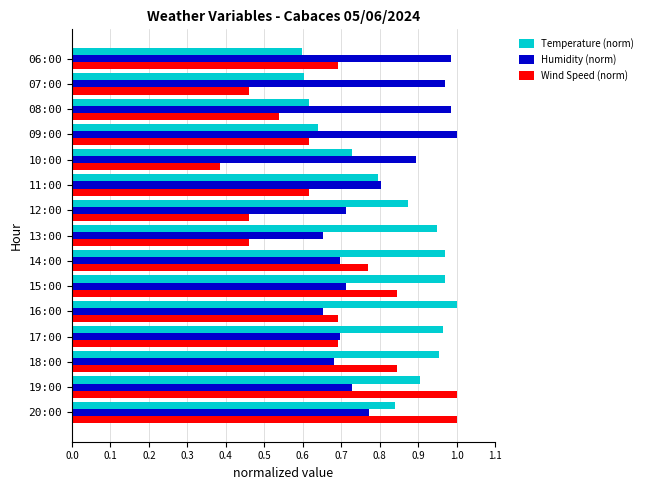

What is the total value across all series at 19:00?

2.6